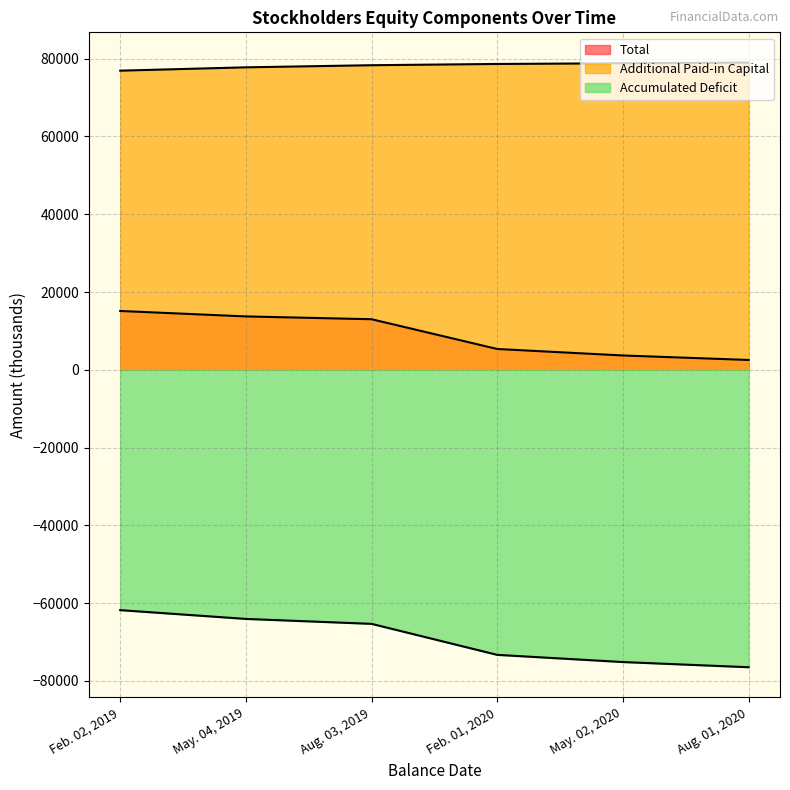

How many data points does each series have?

6